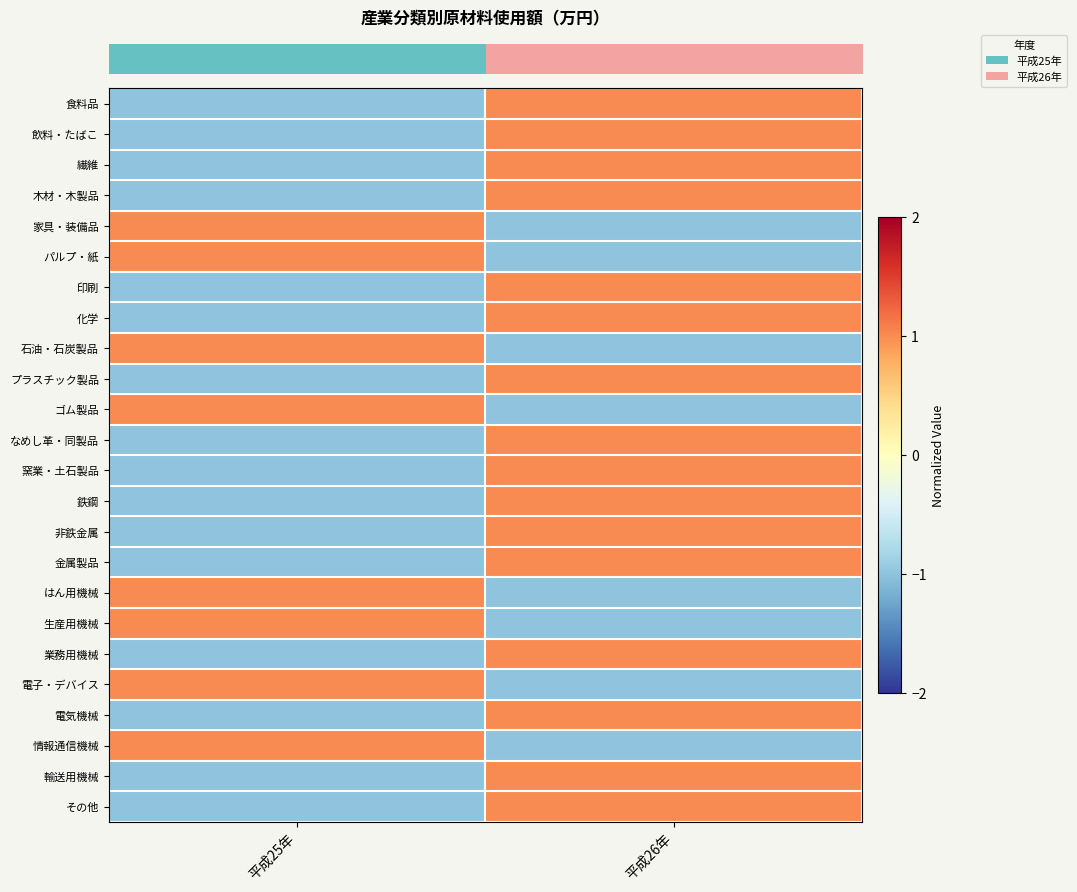

How many series are shown in this chart?

24